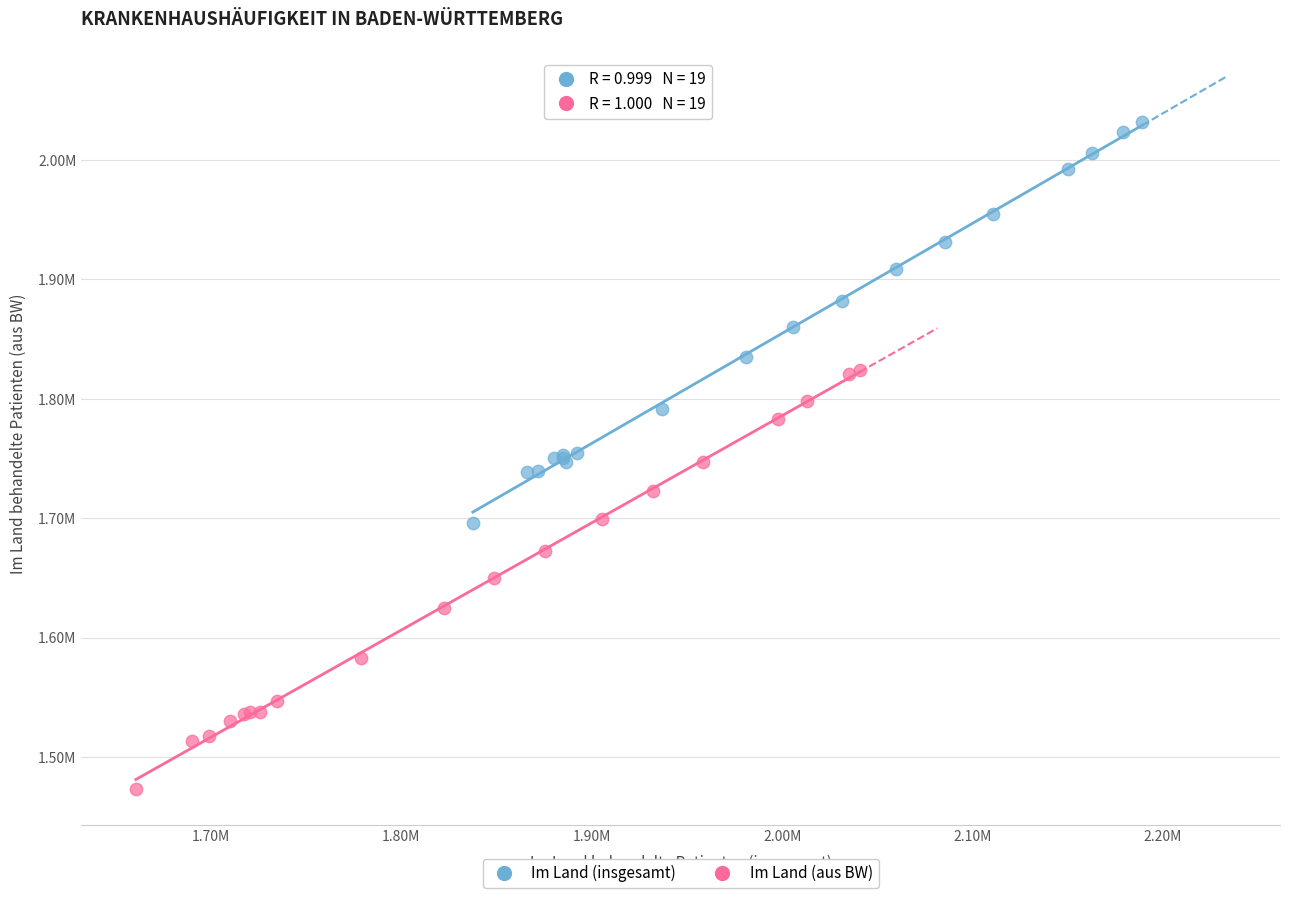

What are all the series names shown in the legend?

Im Land (insgesamt), Im Land (aus BW)